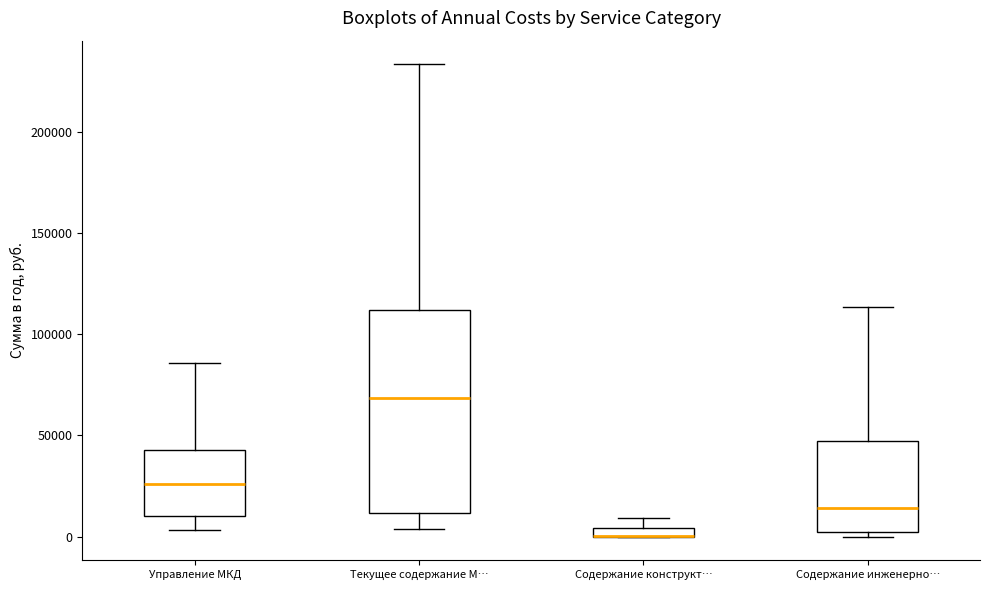

Where does the upper whisker of the box for Текущее содержание М… end on the y-axis? The values are not printed on the chart, so give them approximately, as read against the axis.

235000